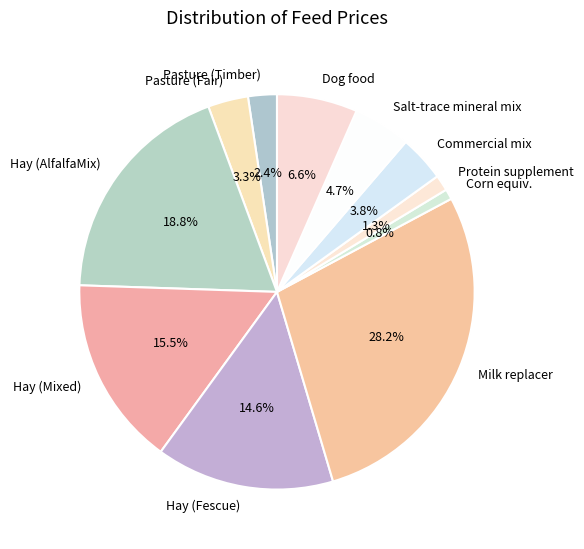

True or false: Hay (AlfalfaMix) accounts for 19% of the total.

True